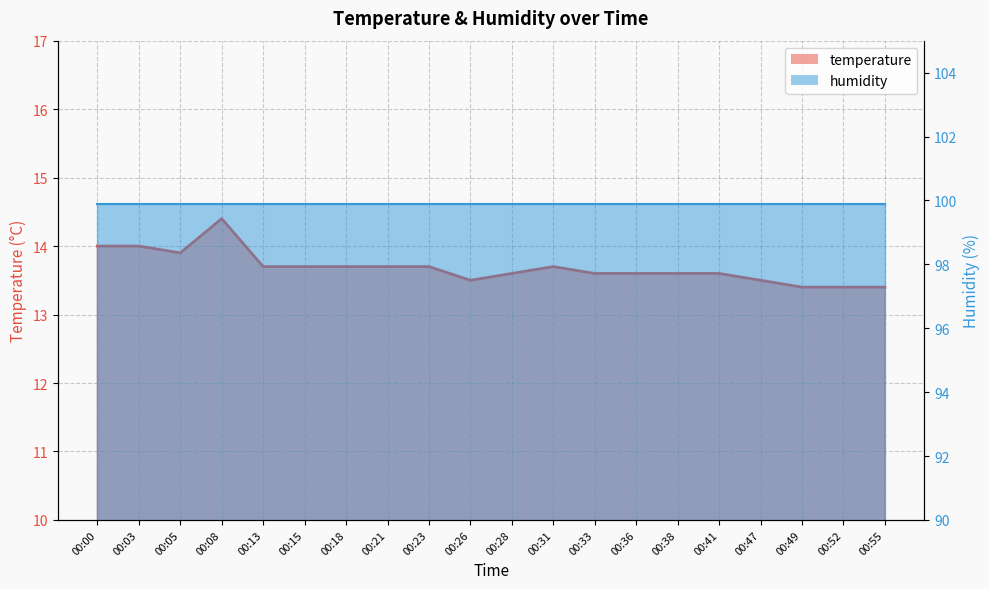

Rank the categories by value from lowest to highest.

00:49, 00:52, 00:55, 00:26, 00:47, 00:28, 00:33, 00:36, 00:38, 00:41, 00:13, 00:15, 00:18, 00:21, 00:23, 00:31, 00:05, 00:00, 00:03, 00:08